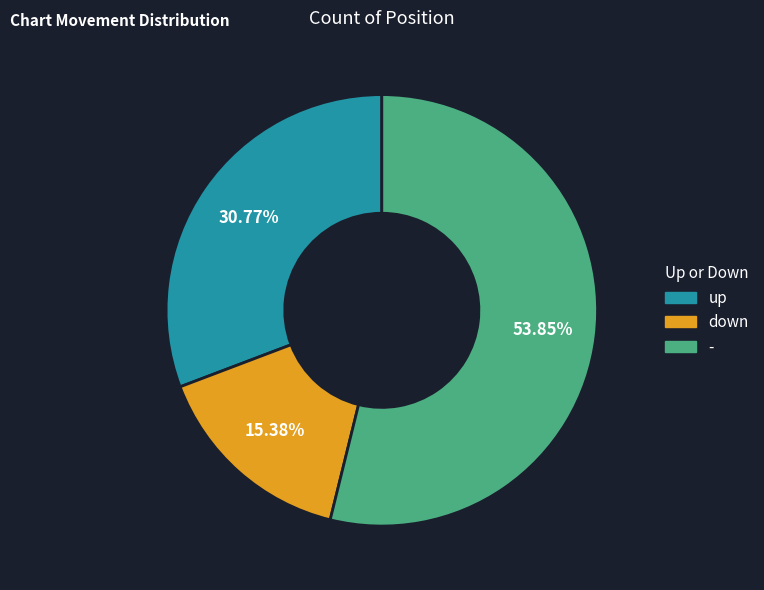

Is it true that - is 54% of the pie?

True